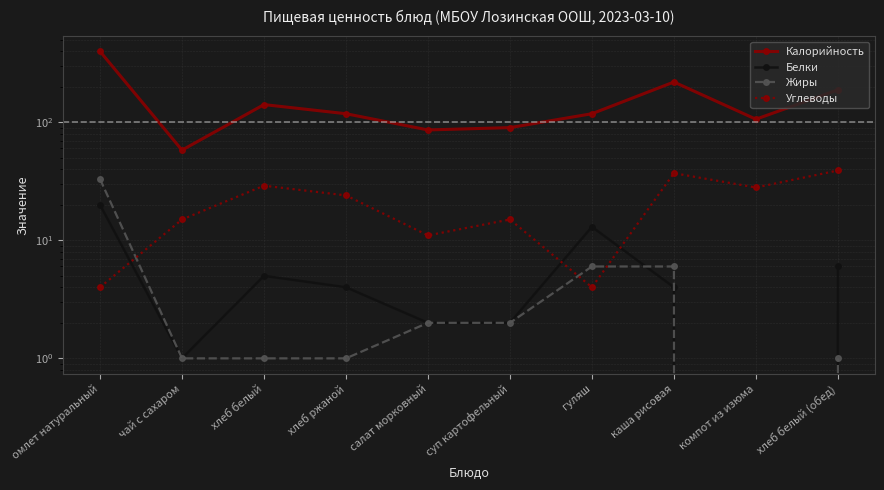

The value of Углеводы at гуляш is 2. True or false?

False